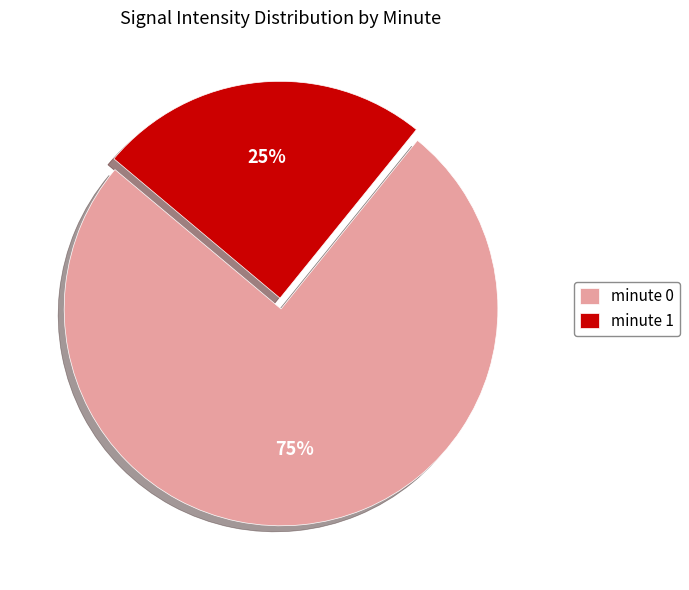

How many segments does this pie chart have?

2